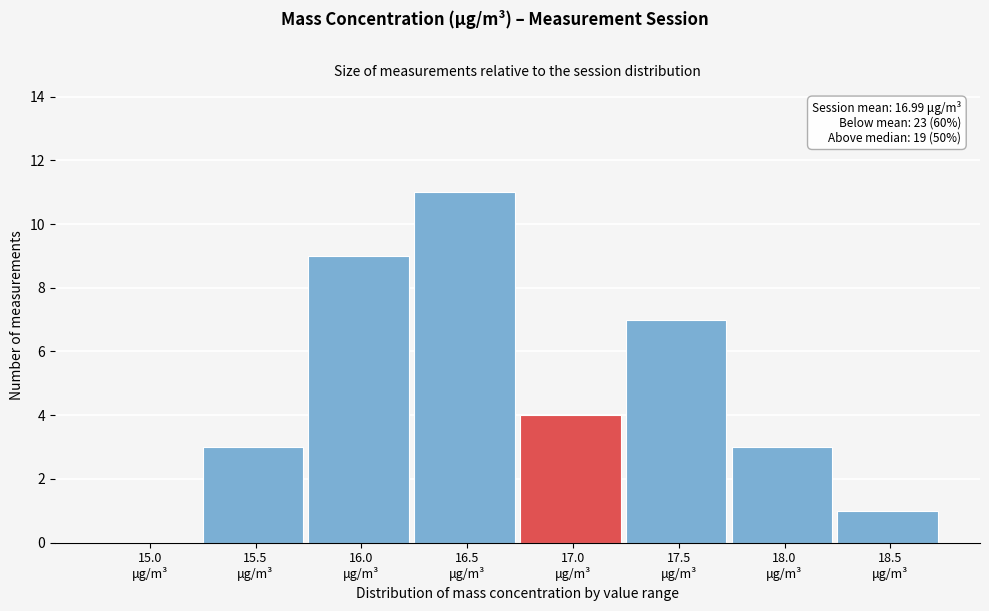

How many distinct data groups are displayed?

1